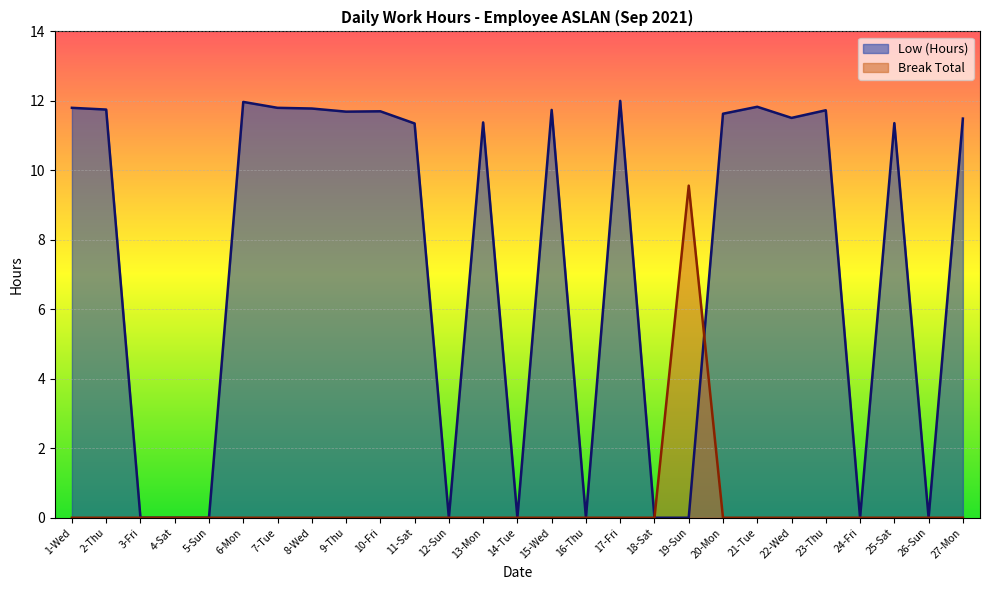

List the series in order of their peak value, highest first.

Low (Hours), Break Total